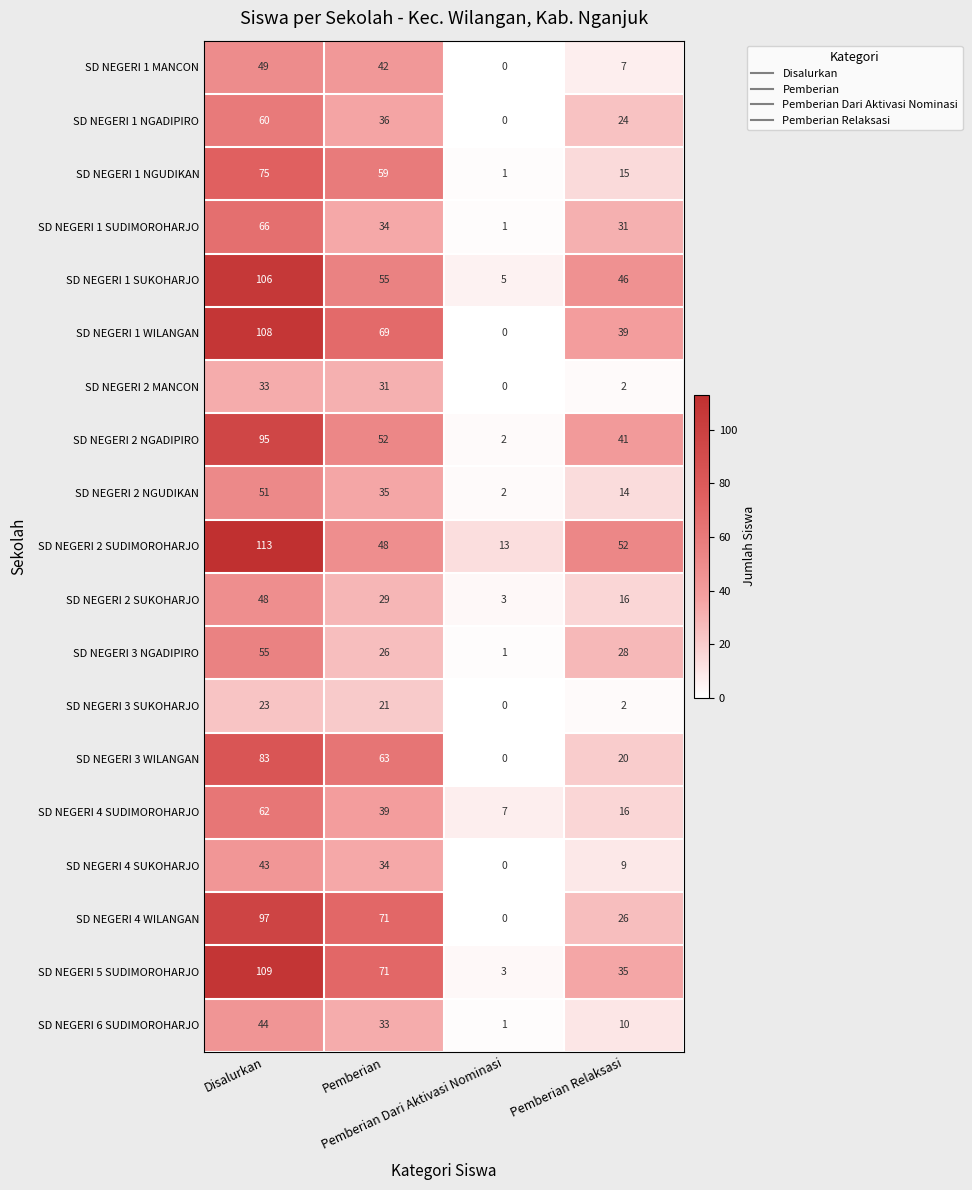

Count the SD NEGERI 5 SUDIMOROHARJO values in the range 35 to 109.

3